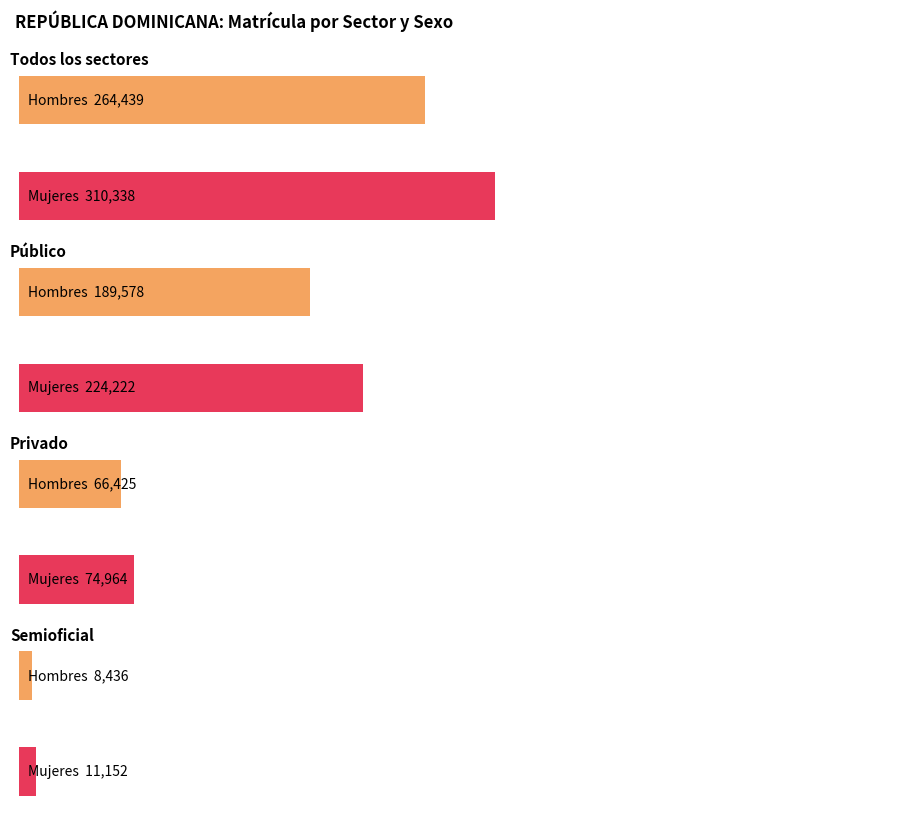

What is the difference between the Hombres values at Público and Privado?

123153